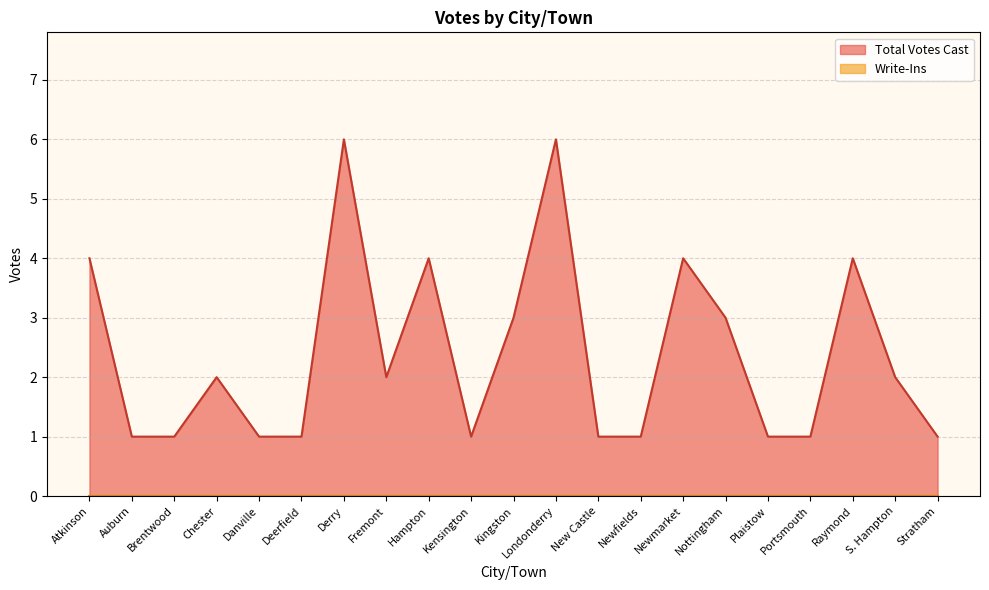

At which category does the data reach its first local peak?

Chester